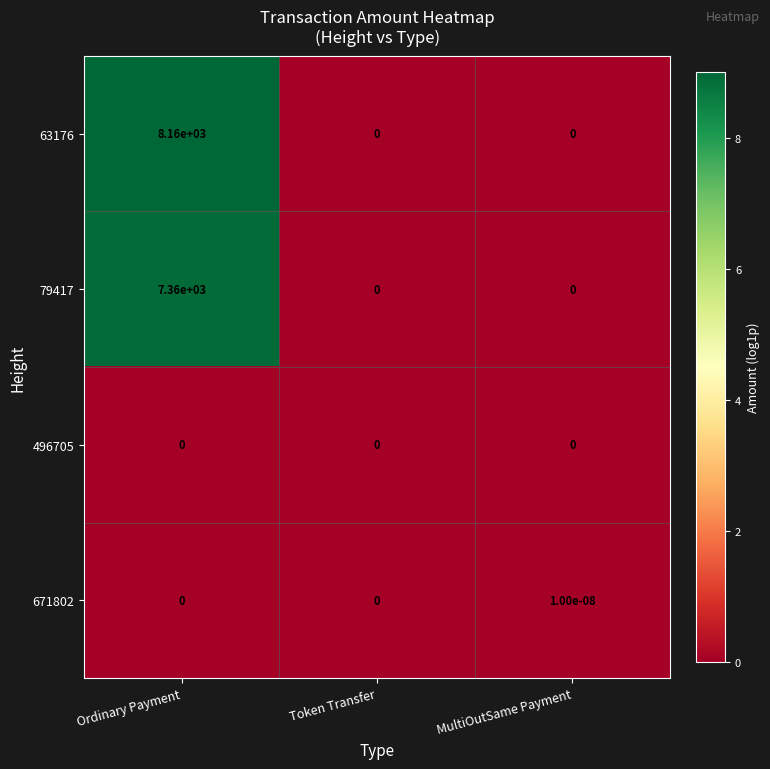

How many 63176 values are between 0 and 8160?

3